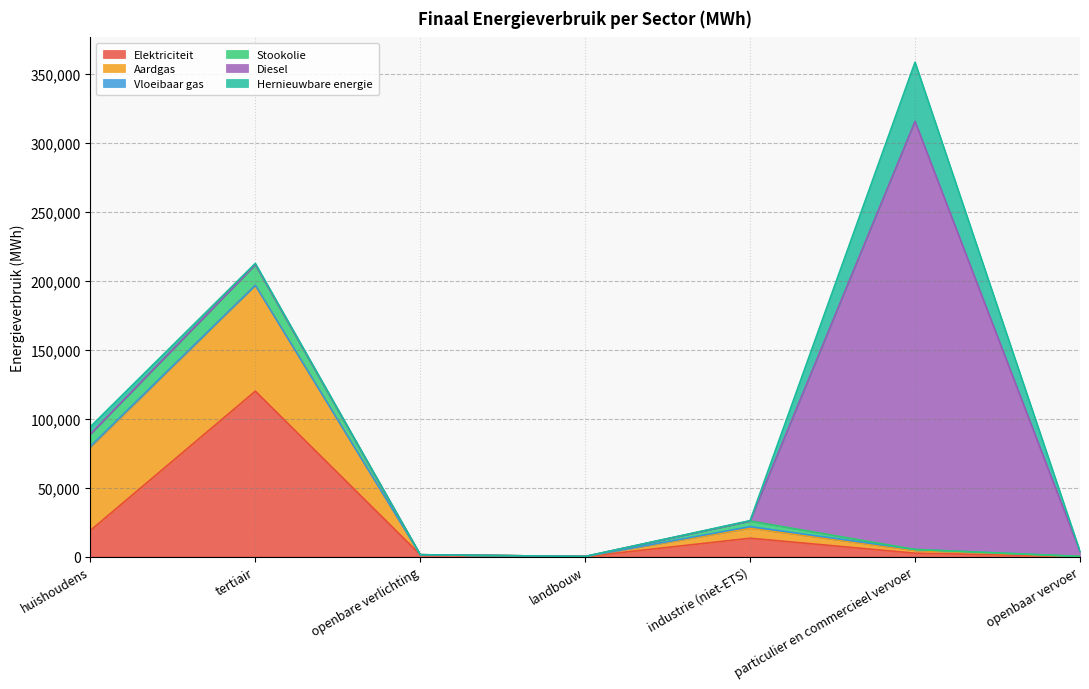

What is the label of the 5th point from the left?

industrie (niet-ETS)